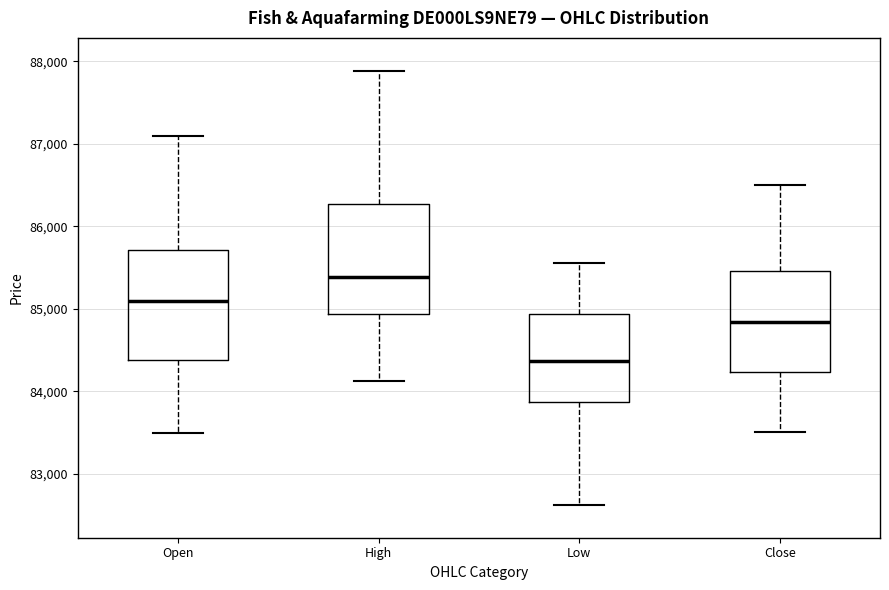

Reading left to right, transcribe this box plot: for each box, give where its median line is, the range the box spans, and where its two whiskers end, as read against the y-axis. The values are not printed on the chart, so give them approximately, as read against the axis.

Open: median 85100, box 84400 to 85700, whiskers 83500 to 87100
High: median 85400, box 84900 to 86300, whiskers 84100 to 87900
Low: median 84400, box 83900 to 84900, whiskers 82600 to 85600
Close: median 84800, box 84200 to 85500, whiskers 83500 to 86500